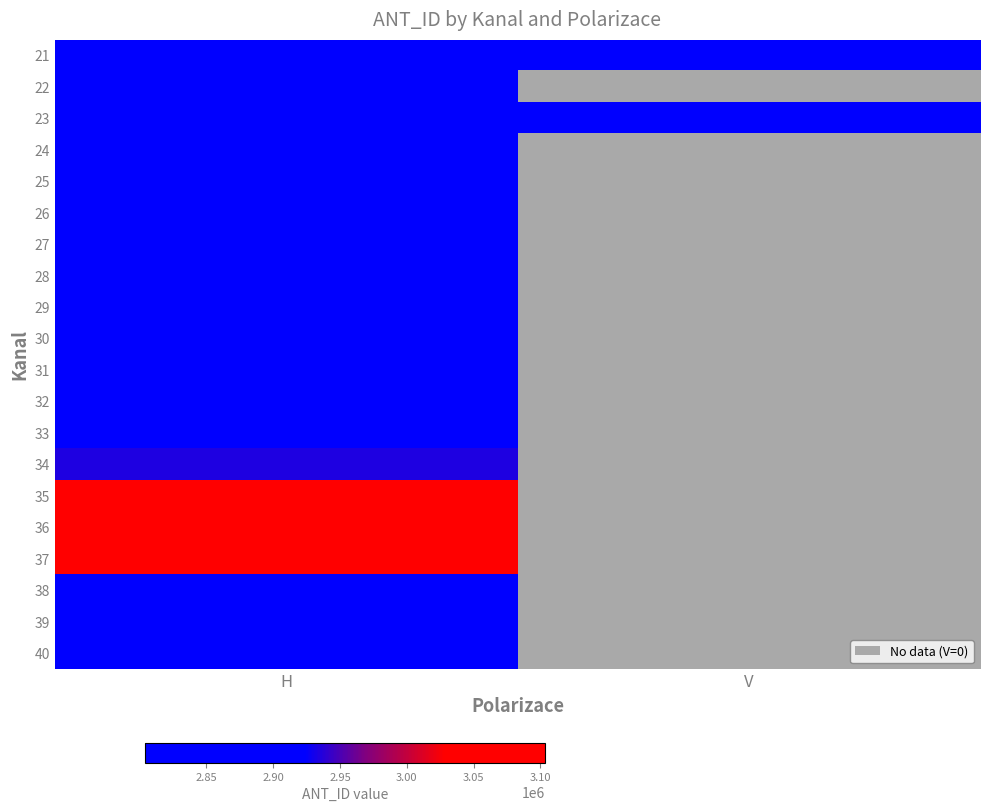

Reading right to left, transcribe all the data shown in this chart.

21: V=2845111	H=2803939
22: V=0	H=2811941
23: V=2807046	H=2807046
24: V=0	H=2824639
25: V=0	H=2841627
26: V=0	H=2816753
27: V=0	H=2810058
28: V=0	H=2810068
29: V=0	H=2841632
30: V=0	H=2841637
31: V=0	H=2856166
32: V=0	H=2892913
33: V=0	H=2910435
34: V=0	H=2933889
35: V=0	H=3059572
36: V=0	H=3099748
37: V=0	H=3103552
38: V=0	H=2811947
39: V=0	H=2811950
40: V=0	H=2816723